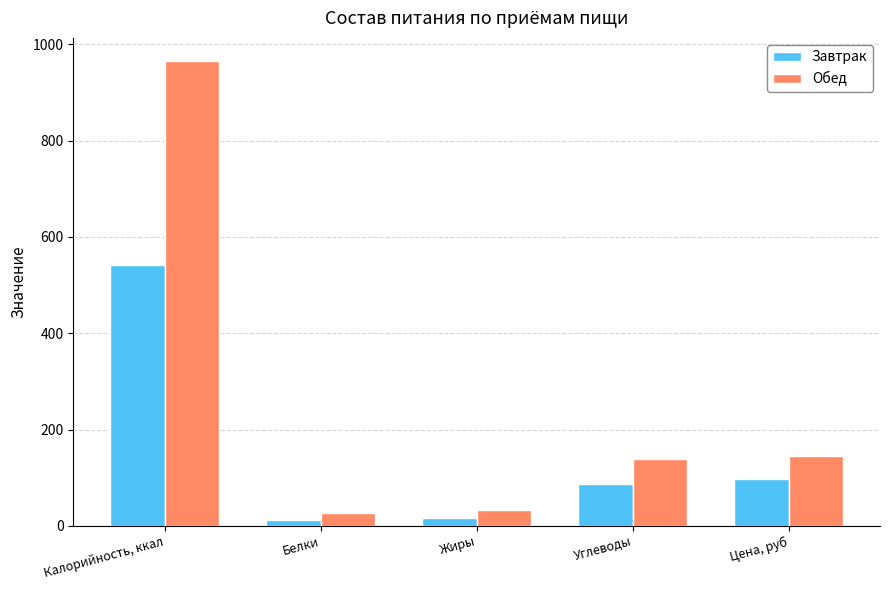

How many distinct data groups are displayed?

2